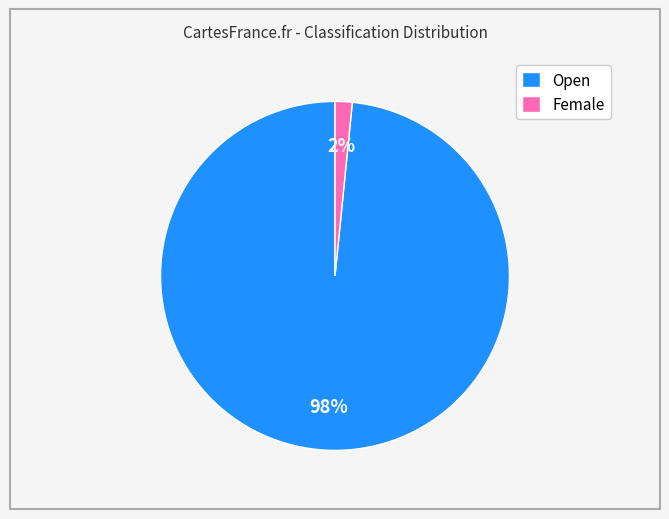

Is the sum of Open and Female greater than half?

Yes